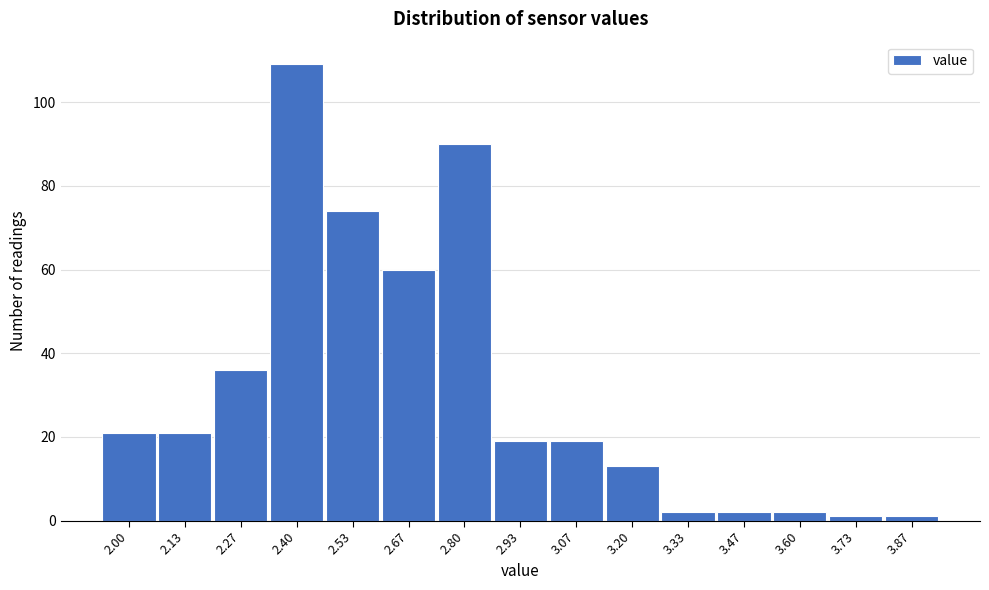

Reading left to right, transcribe all the data shown in this chart.

21	21	36	109	74	60	90	19	19	13	2	2	2	1	1